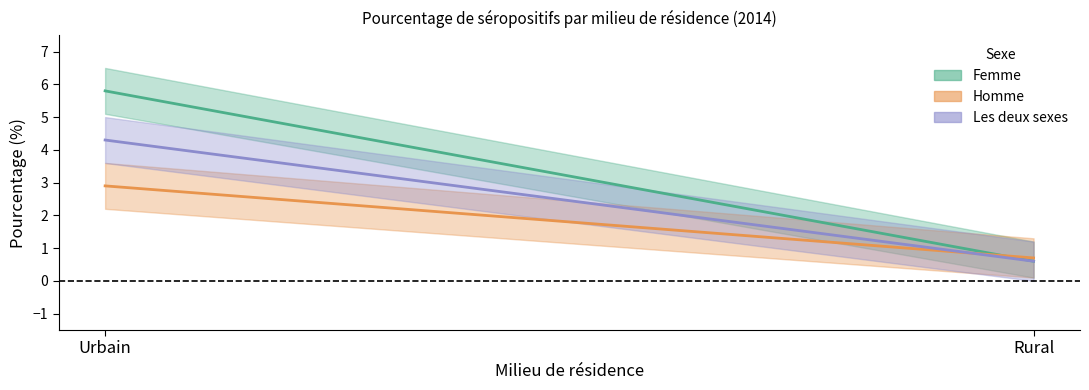

Which series has the largest range (max minus min)?

Femme